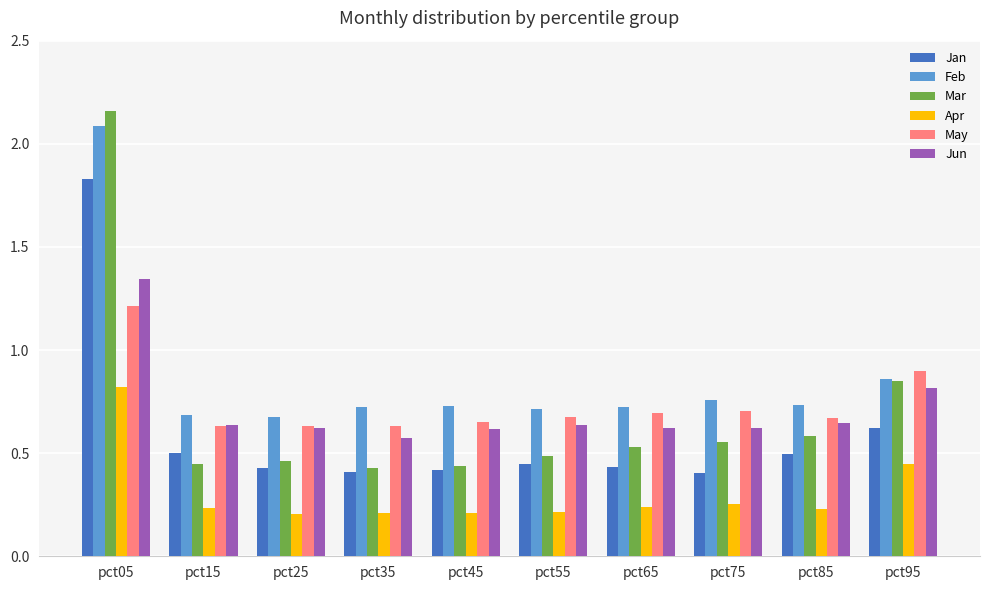

Between pct05 and pct15, which series saw the biggest shift?

Mar